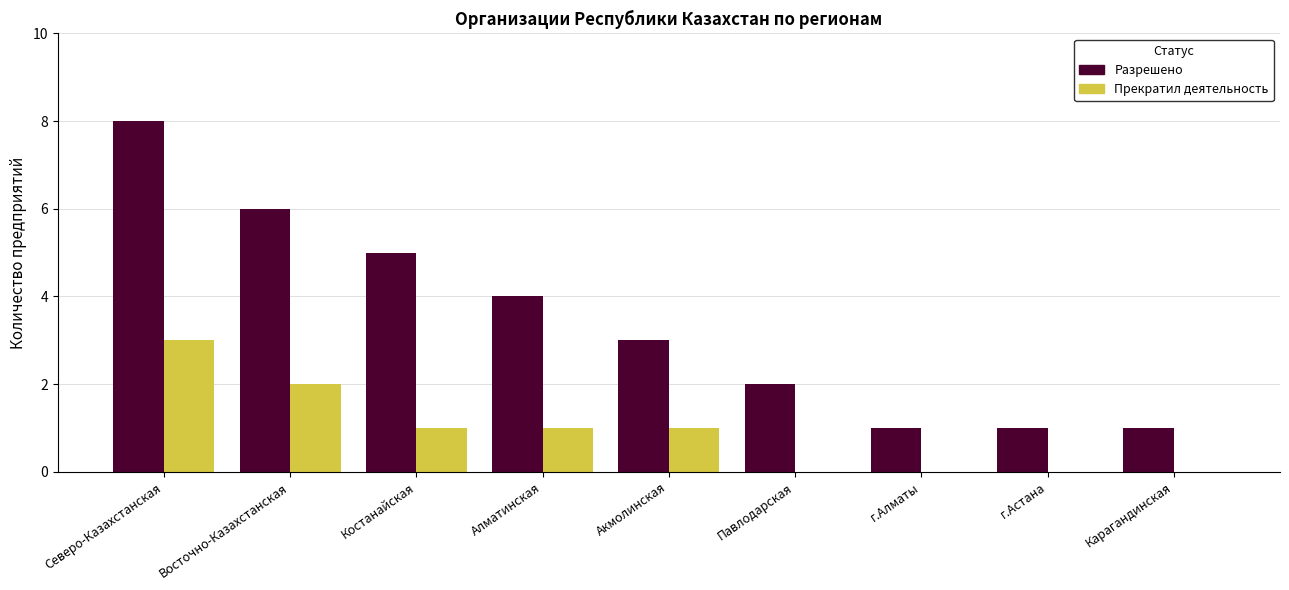

What are all the series names shown in the legend?

Разрешено, Прекратил деятельность